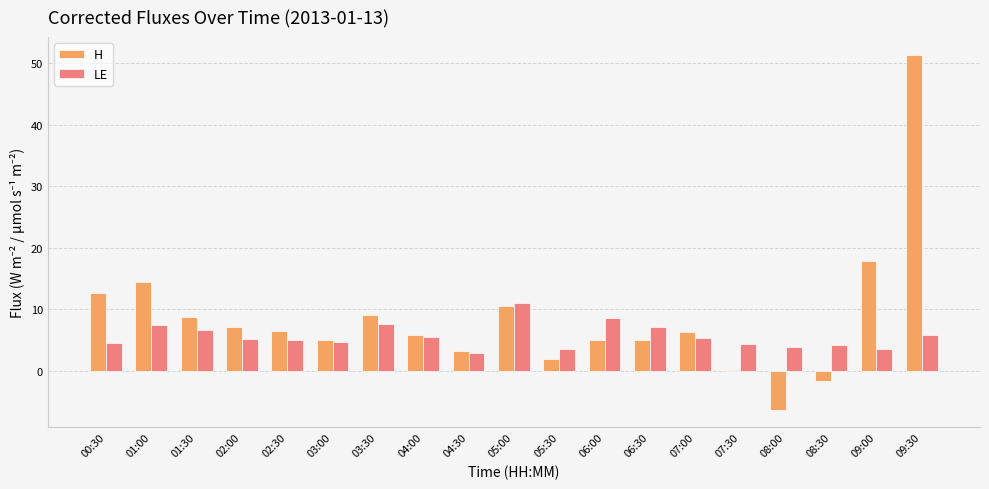

Which label corresponds to the largest value in the chart?

09:30